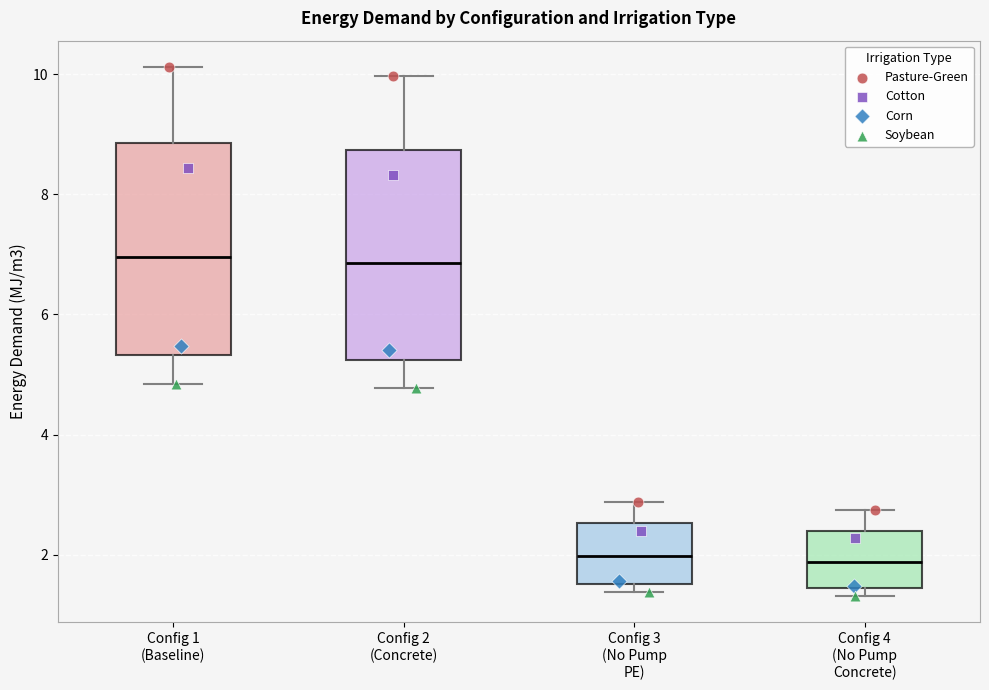

Reading left to right, read every box against the y-axis: the position of its median line, the range the box covers, and the ends of its whiskers. The values are not printed on the chart, so give them approximately, as read against the axis.

Config 1 (Baseline): median 7.0, box 5.4 to 8.8, whiskers 4.8 to 10.2
Config 2 (Concrete): median 6.8, box 5.2 to 8.8, whiskers 4.8 to 10.0
Config 3 (No Pump PE): median 2.0, box 1.6 to 2.6, whiskers 1.4 to 2.8
Config 4 (No Pump Concrete): median 1.8, box 1.4 to 2.4, whiskers 1.4 (just below the box's lower edge) to 2.8